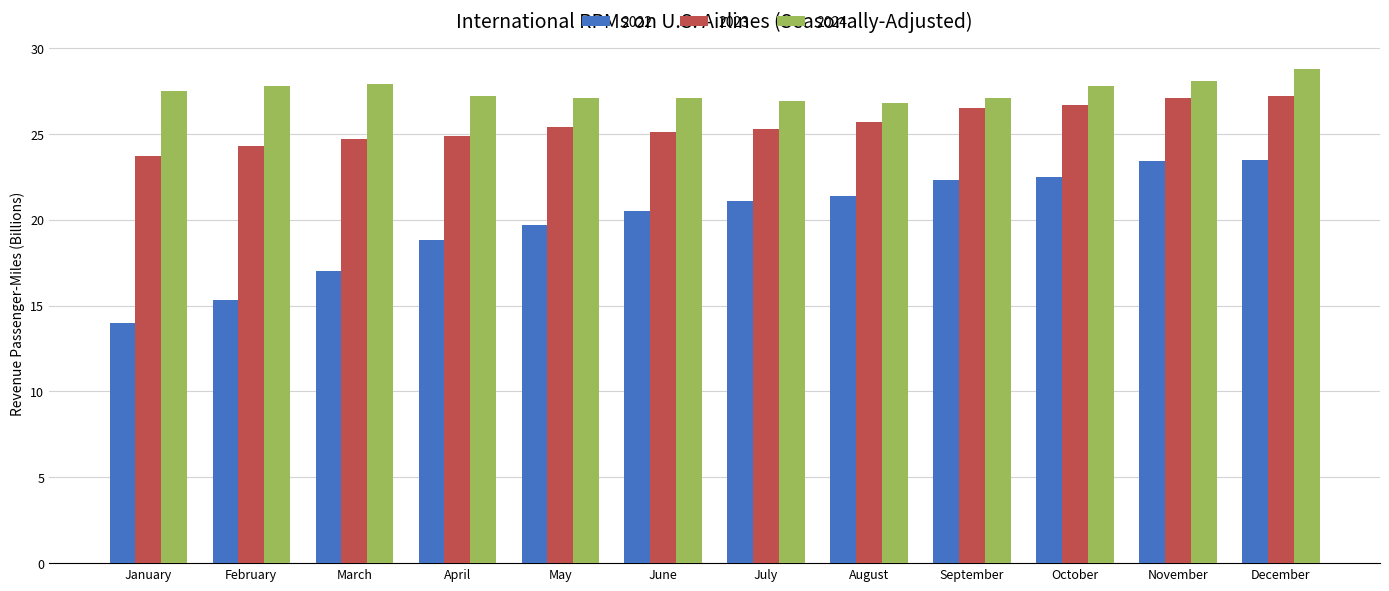

How many series are shown in this chart?

3